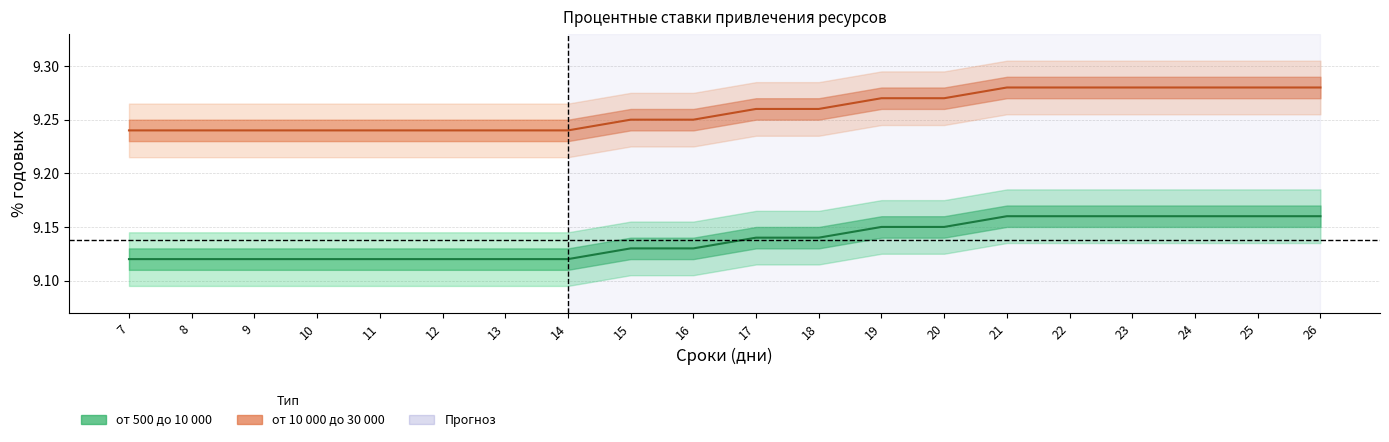

The от 10 000 до 30 000 series shows 5.1 at 23. True or false?

False